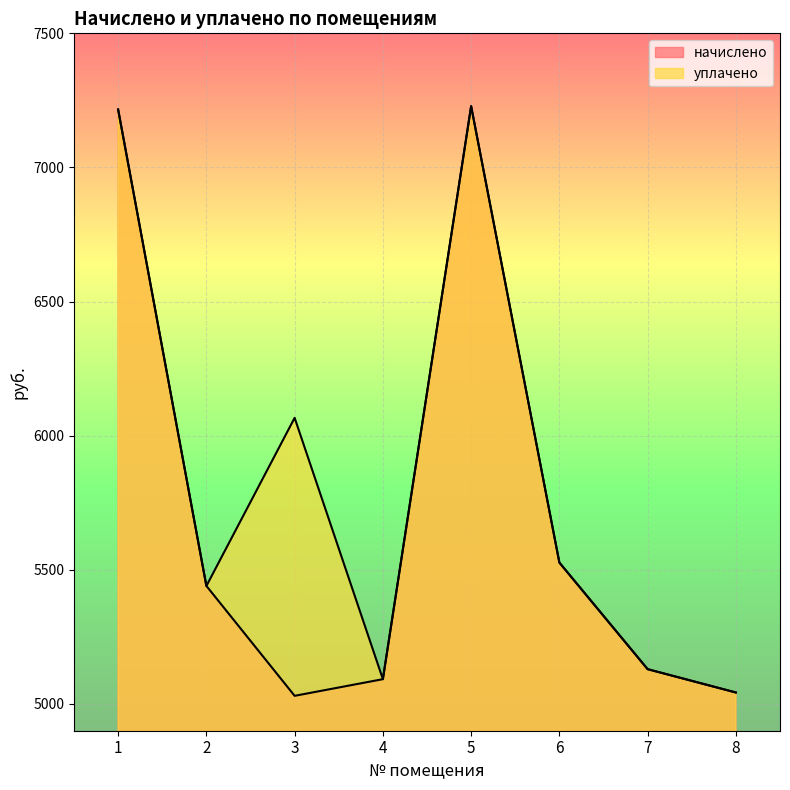

List the series in order of their peak value, lowest first.

начислено, уплачено